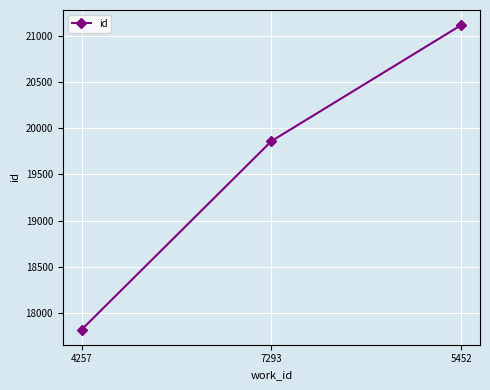

Which category has the lowest value across all series?

4257